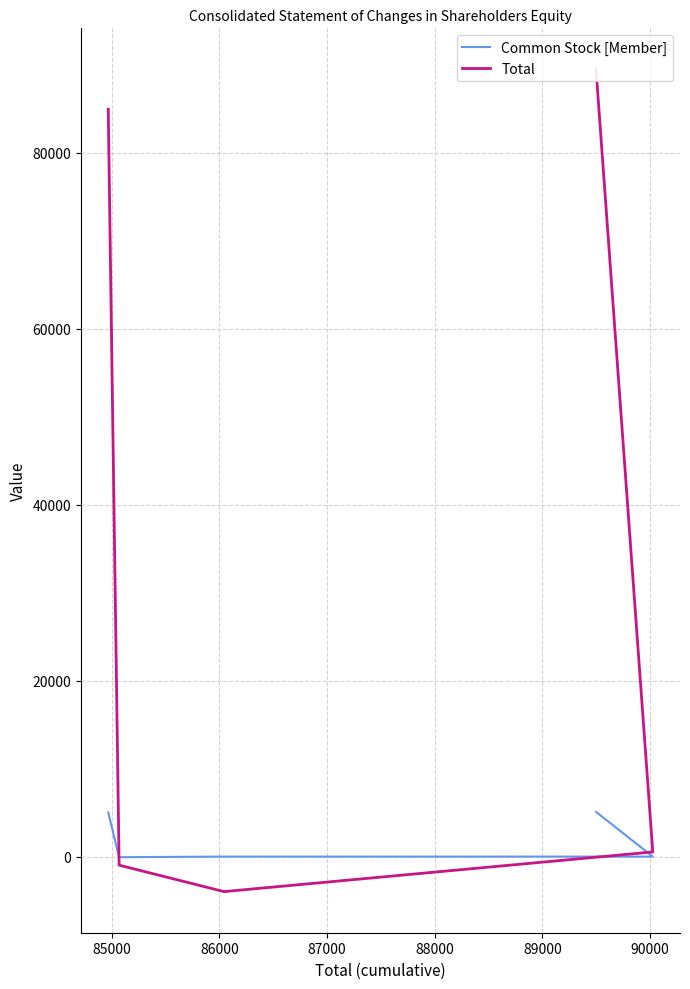

True or false: Common Stock [Member] has more than 1 points higher than both neighbors.

False